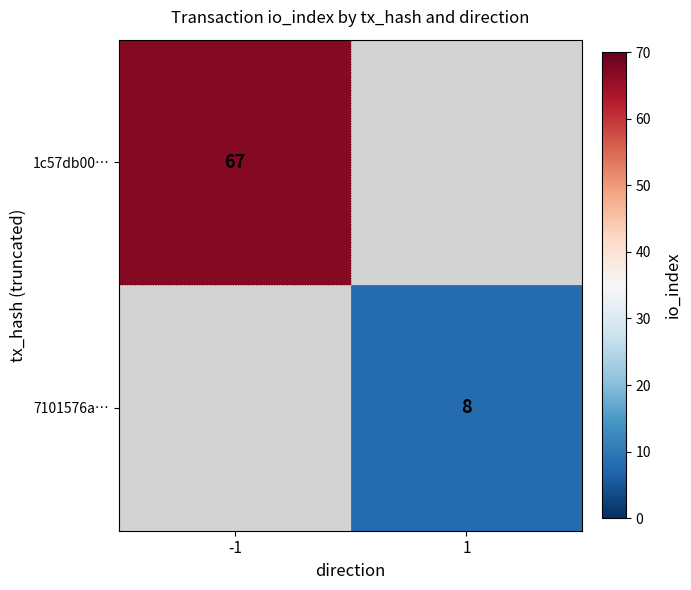

Is the value of 7101576a… at 1 greater than the value of 1c57db00… at -1?

No